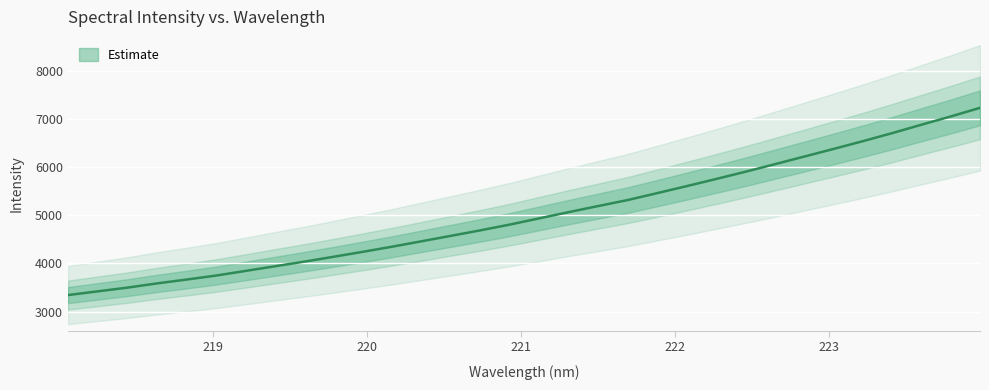

Is it true that the value at 222.4538 is 7952.1?

False